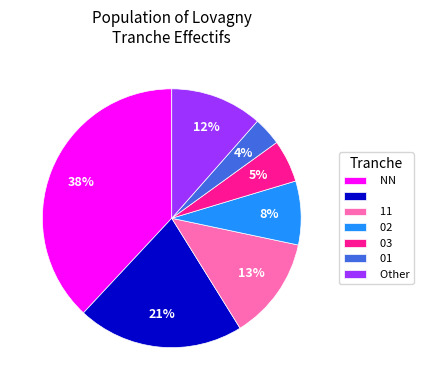

Is there a majority slice in this chart?

No